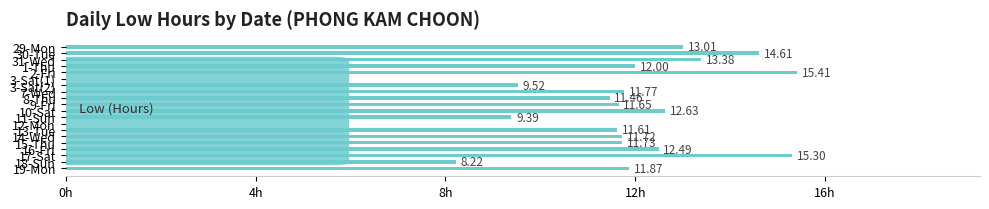

At which label is the value closest to 7?

18-Sun